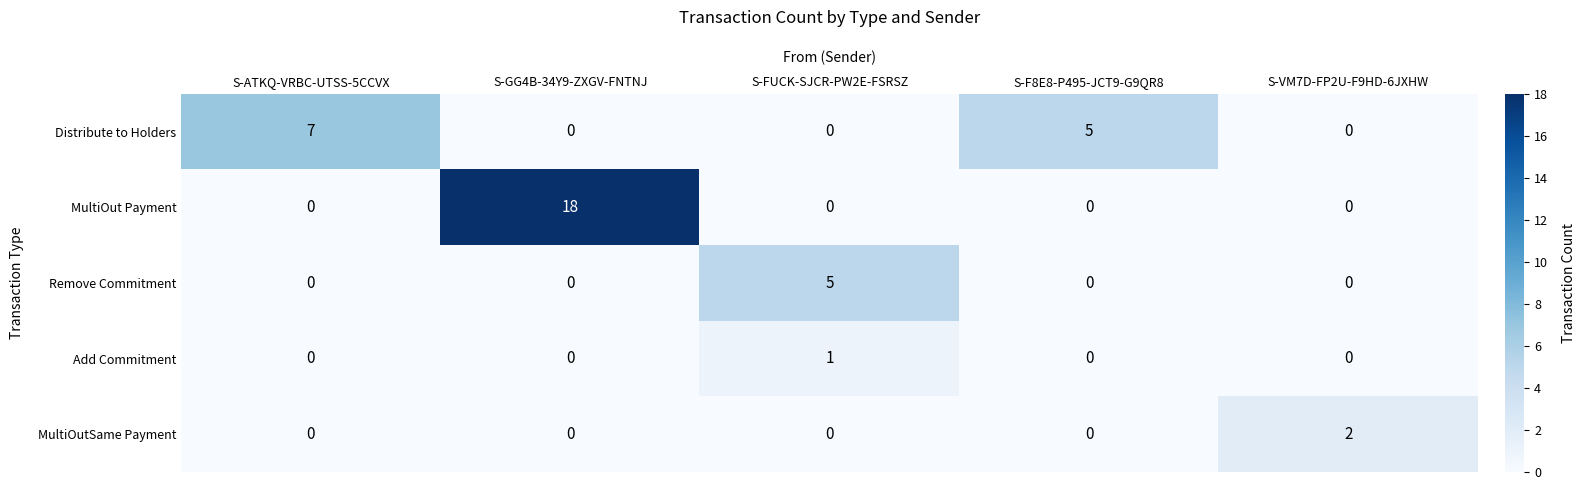

Which category has the highest value in the MultiOutSame Payment series?

S-VM7D-FP2U-F9HD-6JXHW